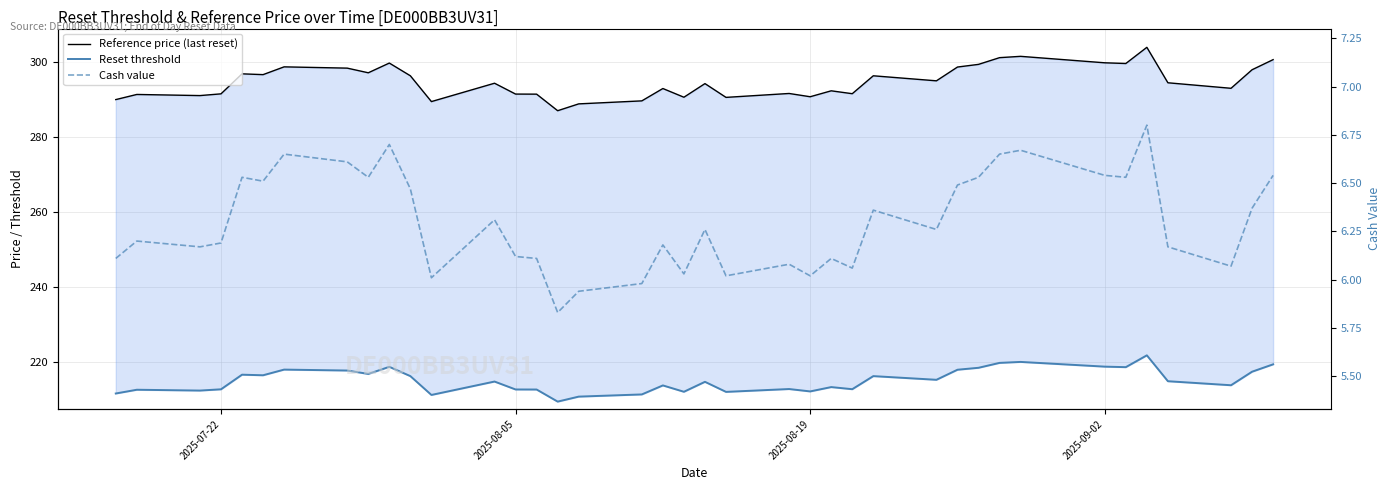

Is the value of Reset threshold at 19 greater than the value of Cash value at 13?

Yes